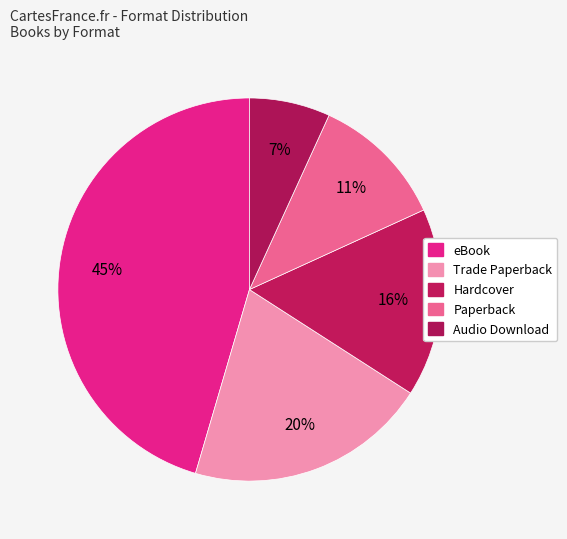

What portion of the pie excludes Trade Paperback?

79.5%